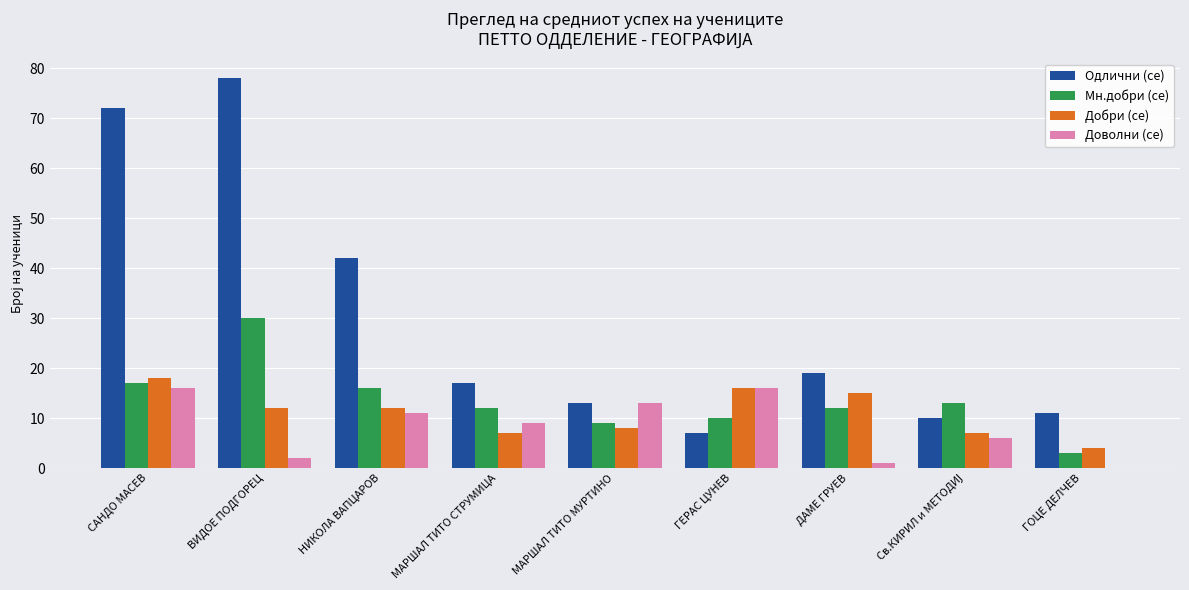

How many groups of bars are there?

9